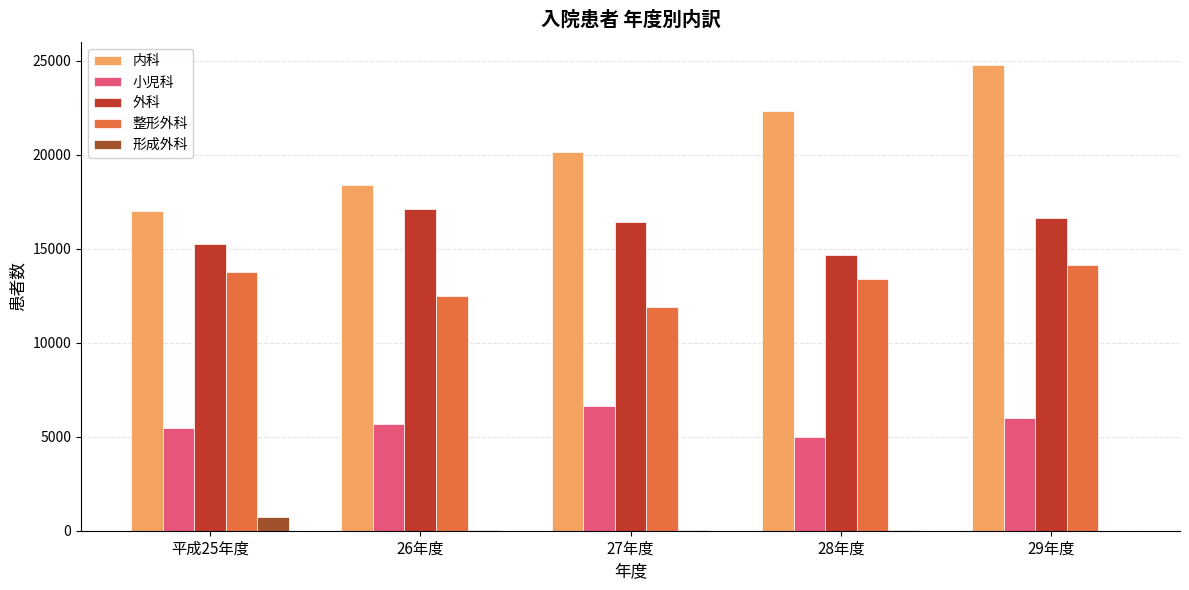

Is it true that 形成外科 equals 10 at 29年度?

True